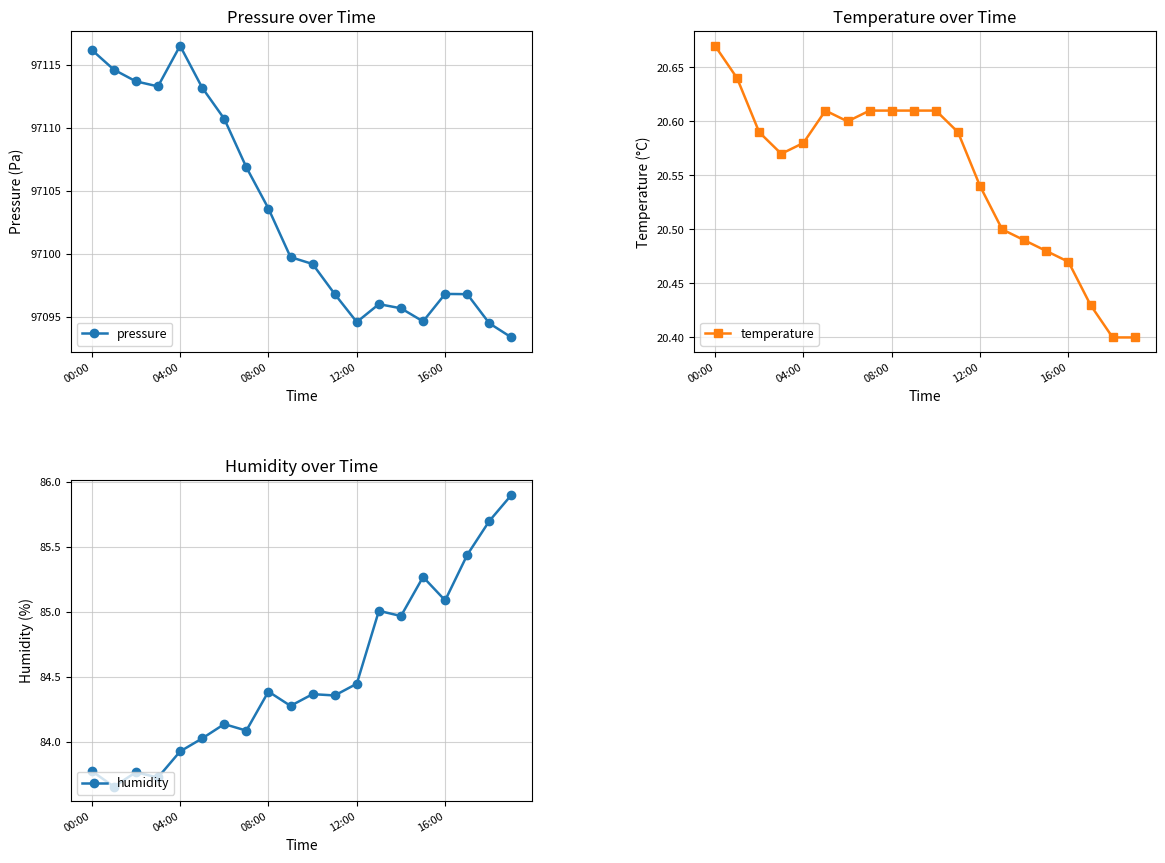

What are all the series names shown in the legend?

pressure, temperature, humidity